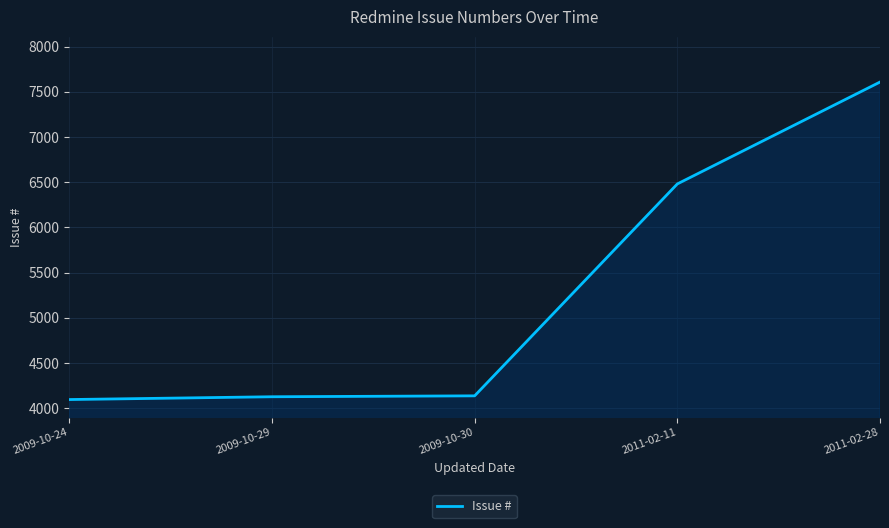

Between 2009-10-30 and 2011-02-28, which is larger?

2011-02-28